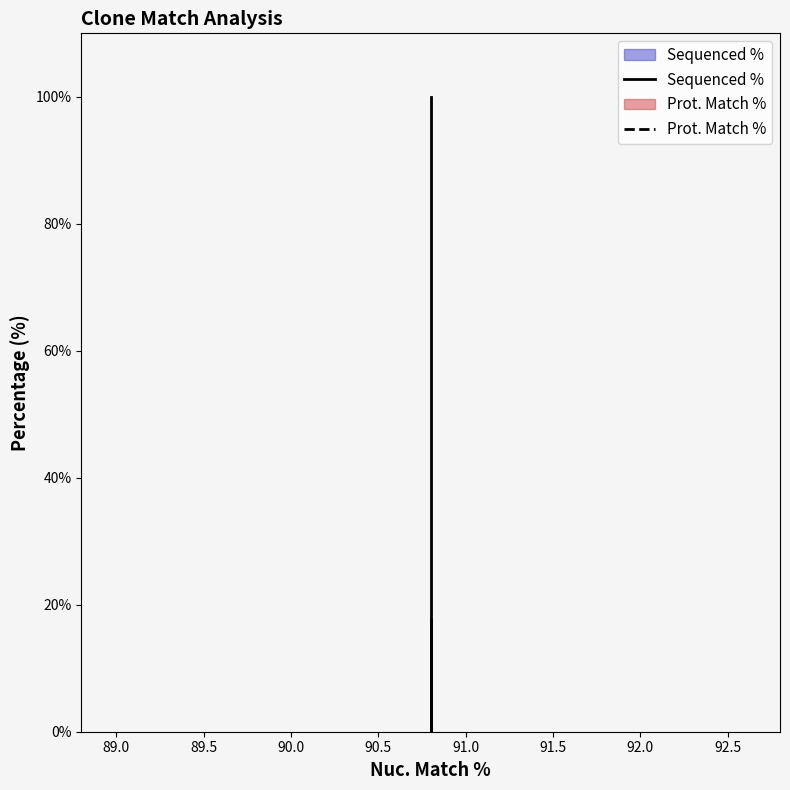

What is the difference between the maximum and second lowest values?

82.4